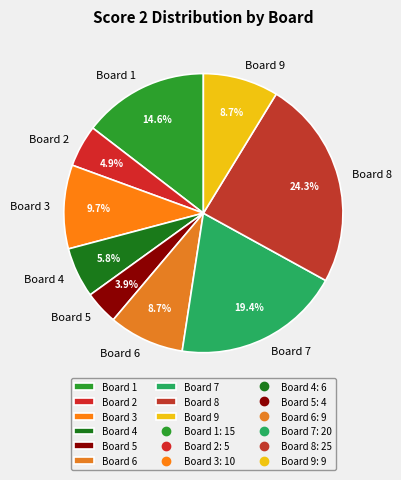

To the nearest percent, what percentage of the pie is Board 5?

4%